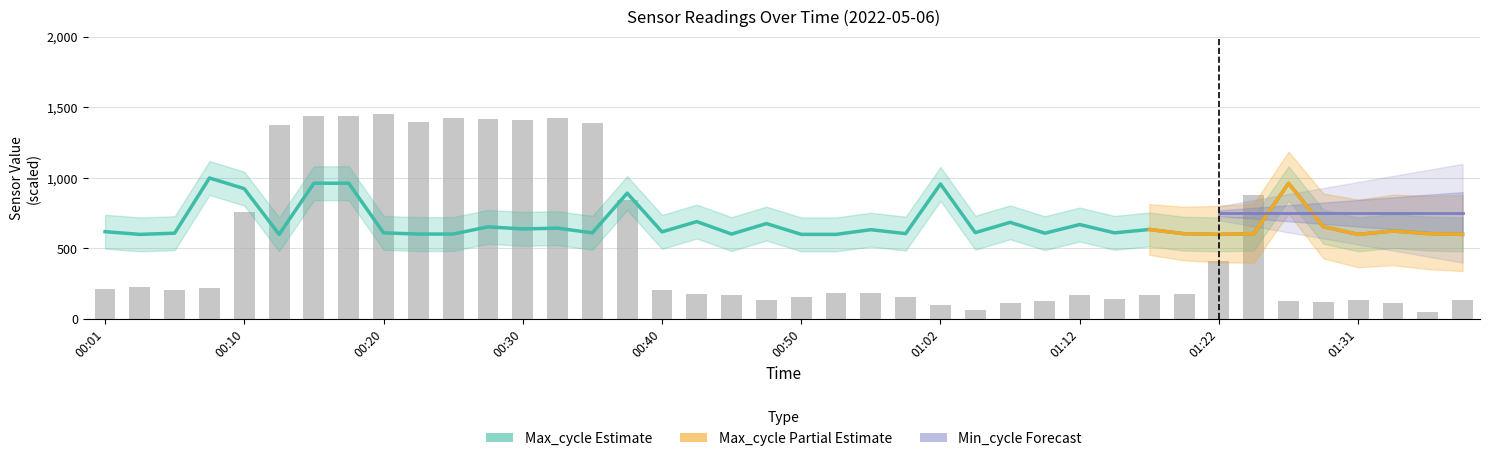

Is the value of Samples (scaled) at 19 greater than the value of Max_cycle (estimate) at 16?

No